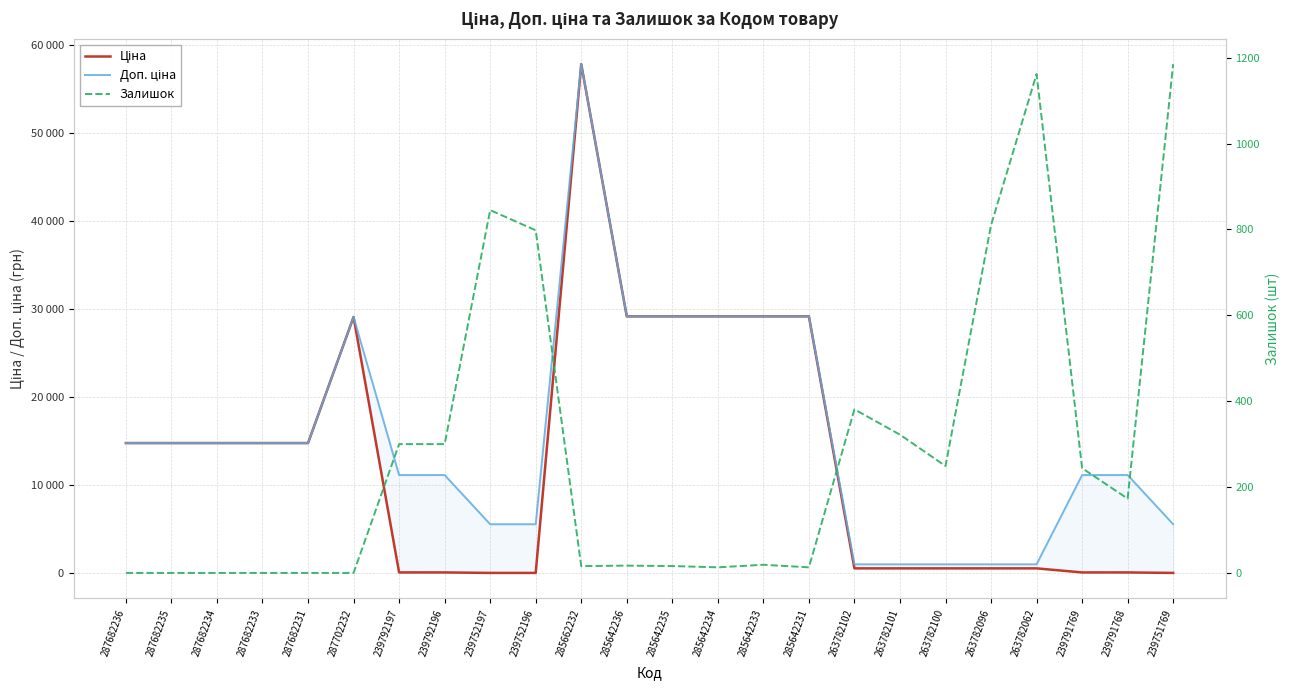

Rank the series by their average value, from lowest to highest.

Залишок, Ціна, Доп. ціна